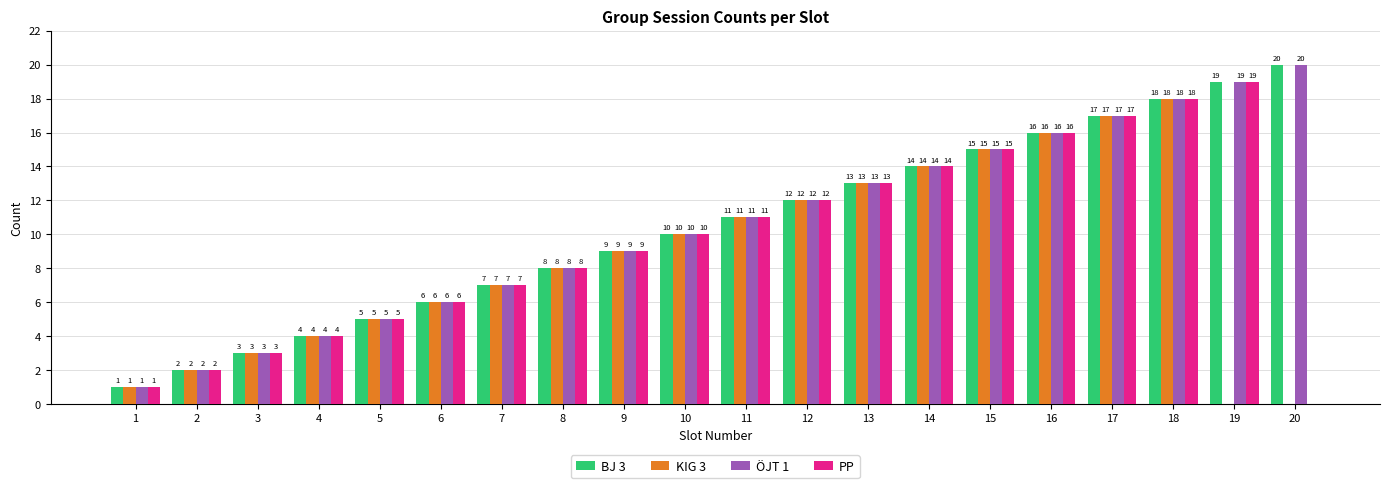

What is the total value across all series at 17?

68